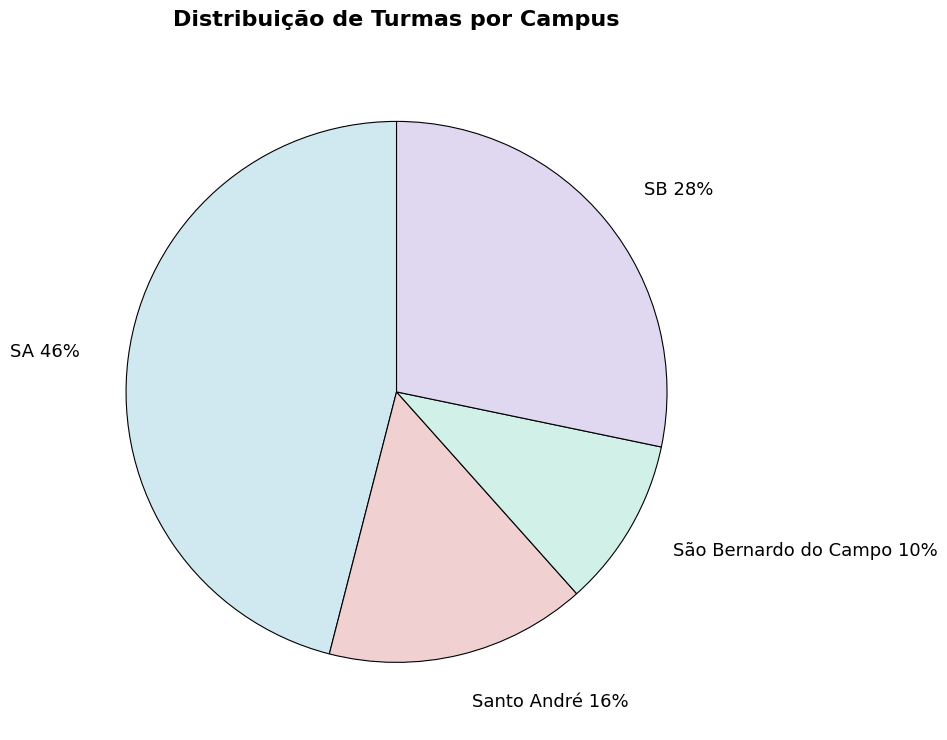

Does any single category account for the majority?

No